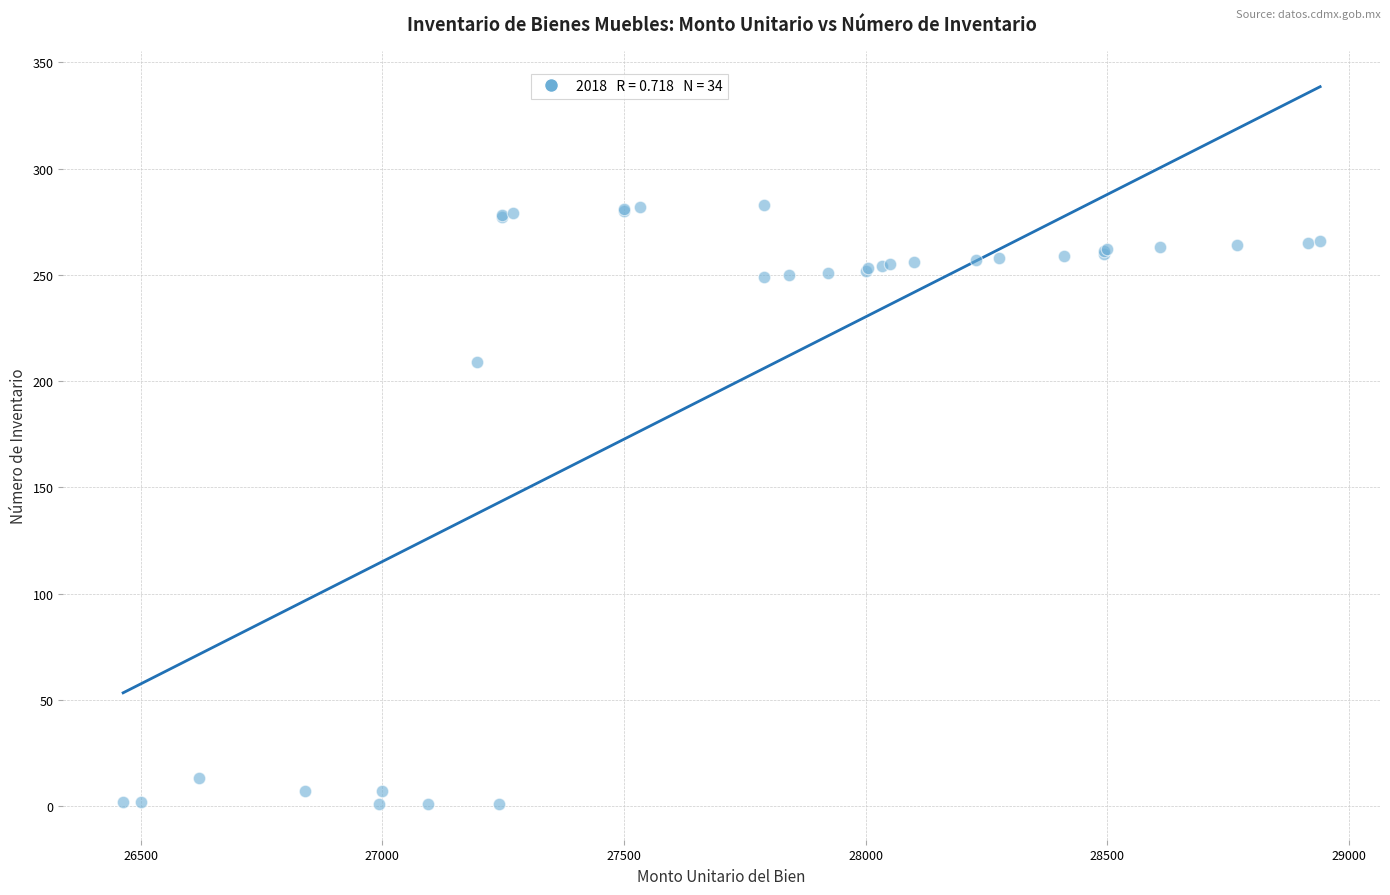

What Y value in the scatter plot is closest to 142?

209